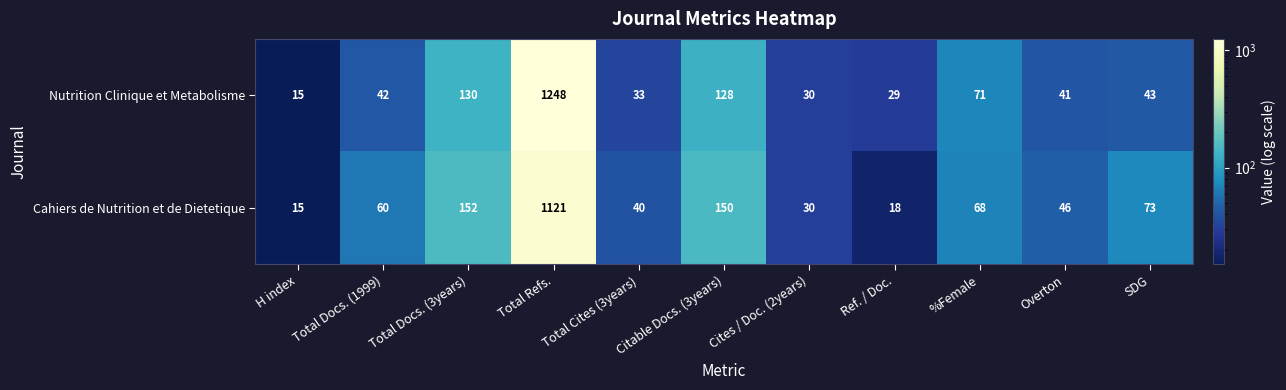

At how many categories does at least one series exceed 724?

1